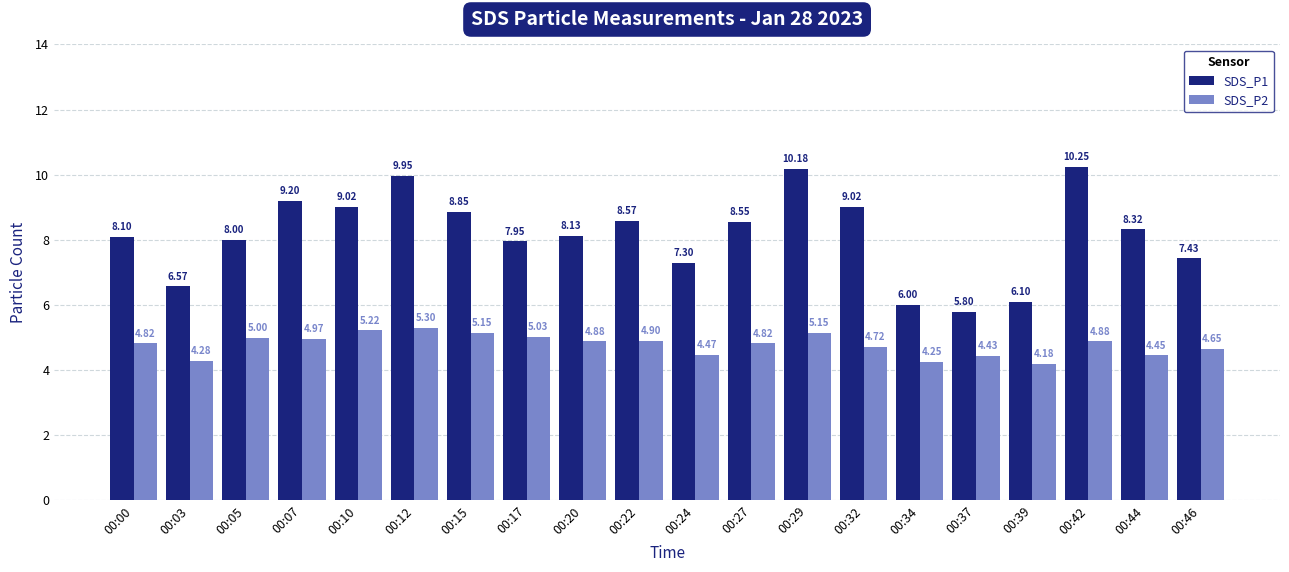

At which label is SDS_P2 closest to 4?

00:39